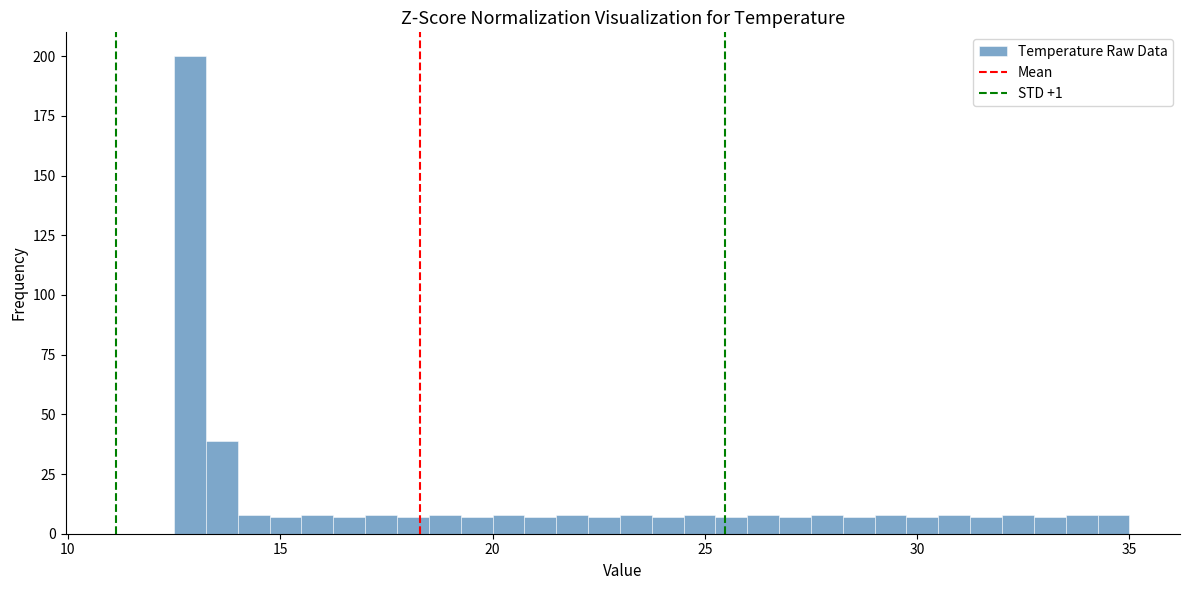

Read against the x-axis, roughly where is the centre of the tallest bar?

13.0